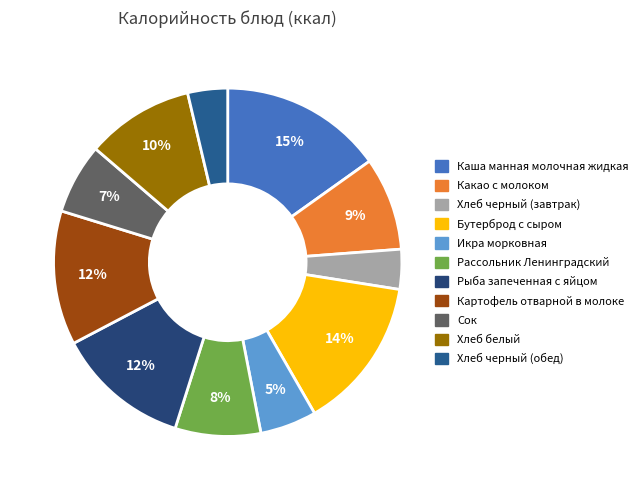

What percentage is the Сок slice, to the nearest percent?

7%